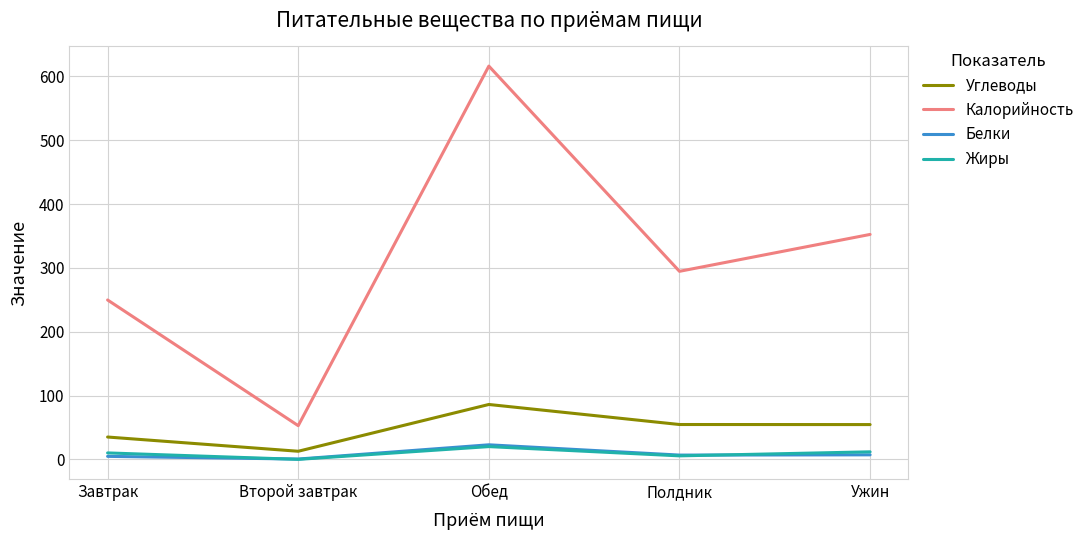

The value of Калорийность at Завтрак is 86.5. True or false?

False